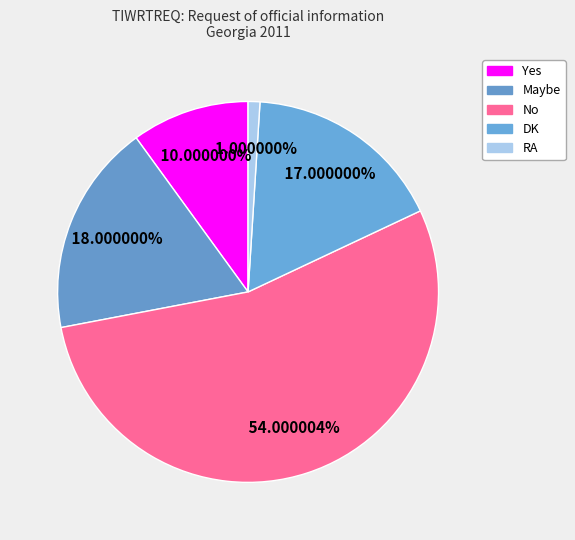

Approximately how many times larger is the value at No compared to Yes?

5.4